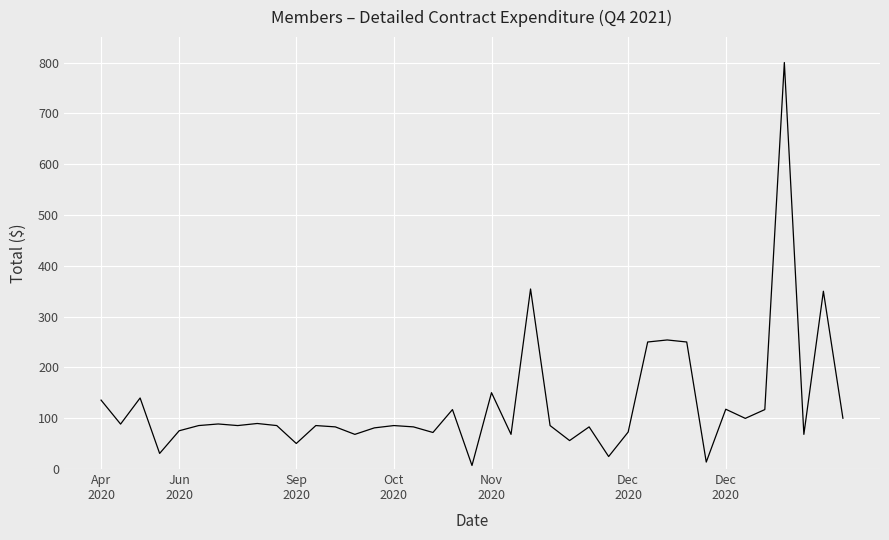

What is the greatest value displayed?

800.0